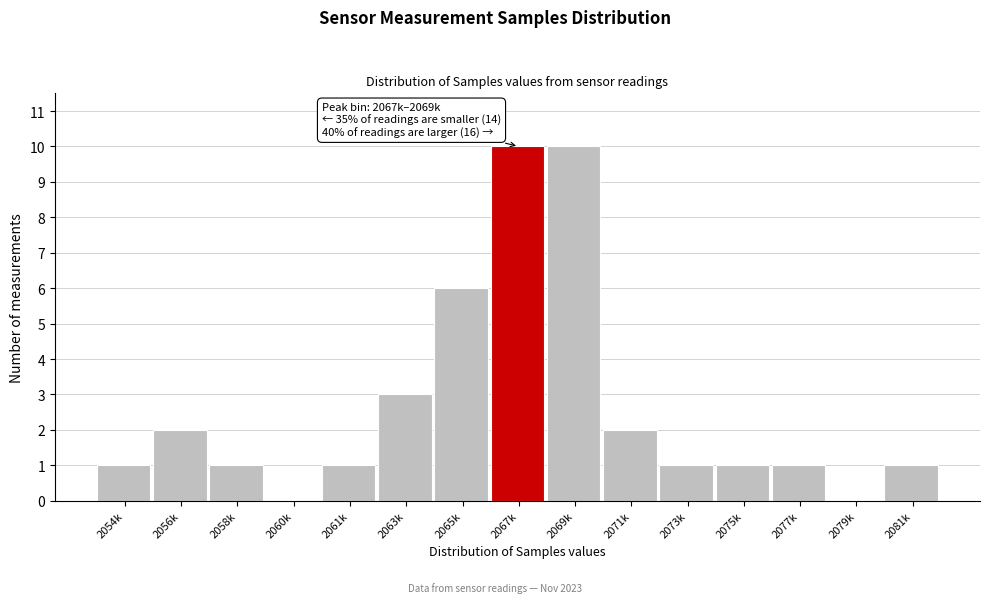

Reading left to right, extract all data points from this chart.

2054k=1	2056k=2	2058k=1	2060k=0	2061k=1	2063k=3	2065k=6	2067k=10	2069k=10	2071k=2	2073k=1	2075k=1	2077k=1	2079k=0	2081k=1